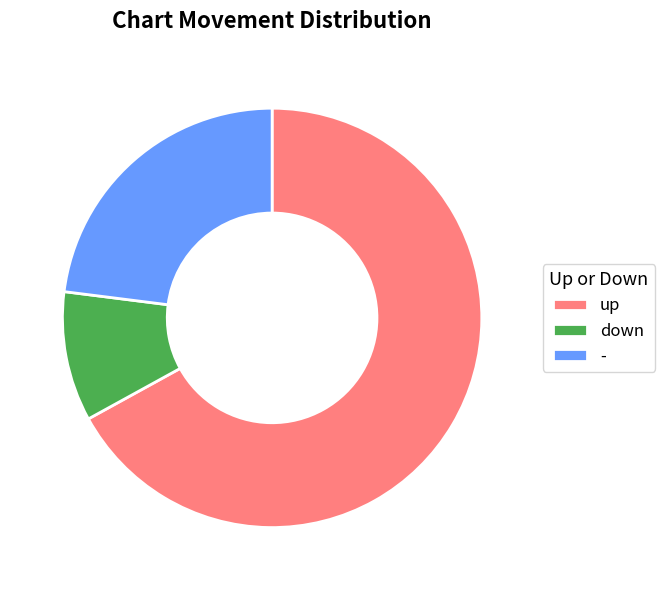

Do up and down together represent more than half of the pie?

Yes